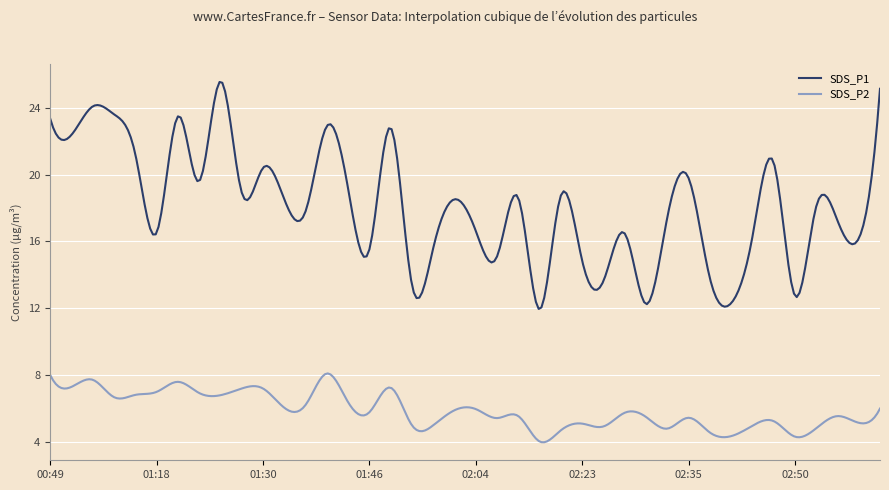

Which series has the largest total across all categories?

SDS_P1